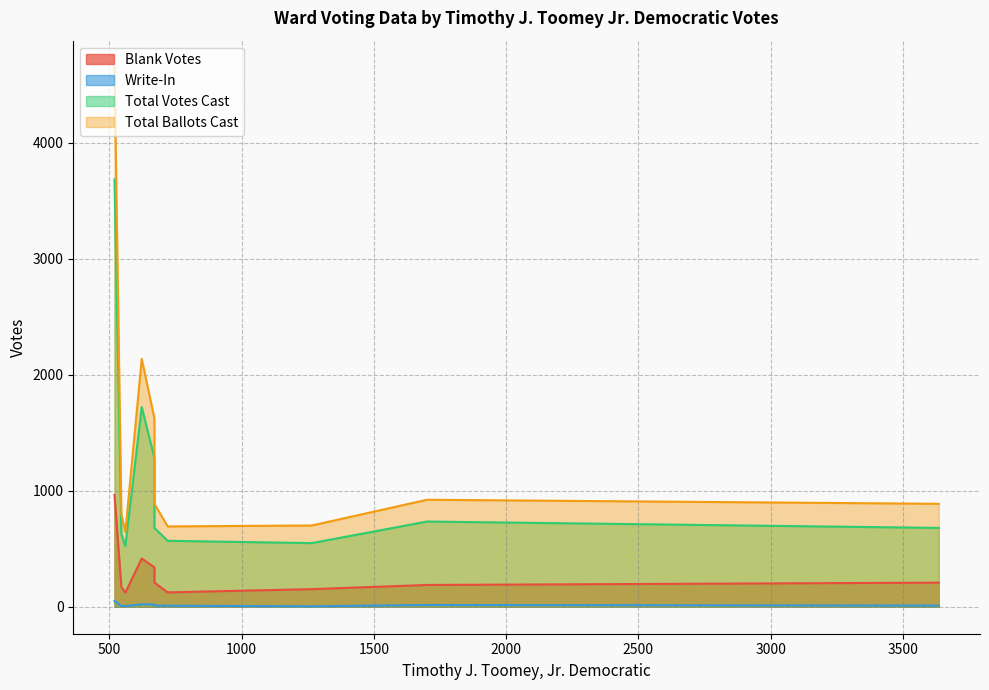

What is the sum of all Blank Votes values?

2892